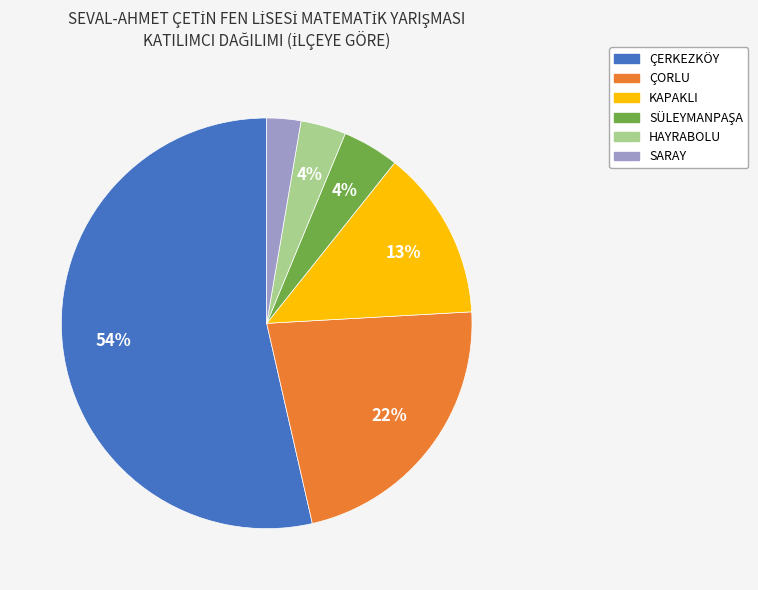

How many slices are in this pie chart?

6